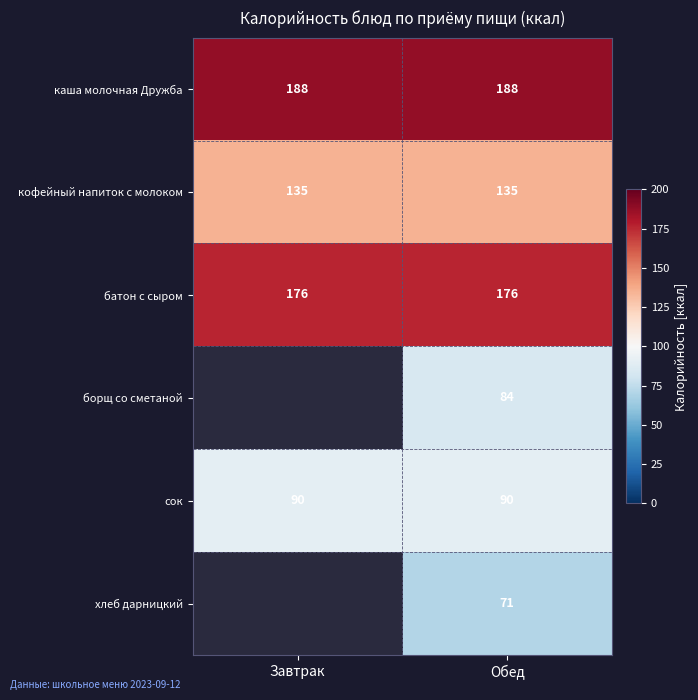

Rank the series at Обед from lowest to highest value.

хлеб дарницкий, борщ со сметаной, сок, кофейный напиток с молоком, батон с сыром, каша молочная Дружба